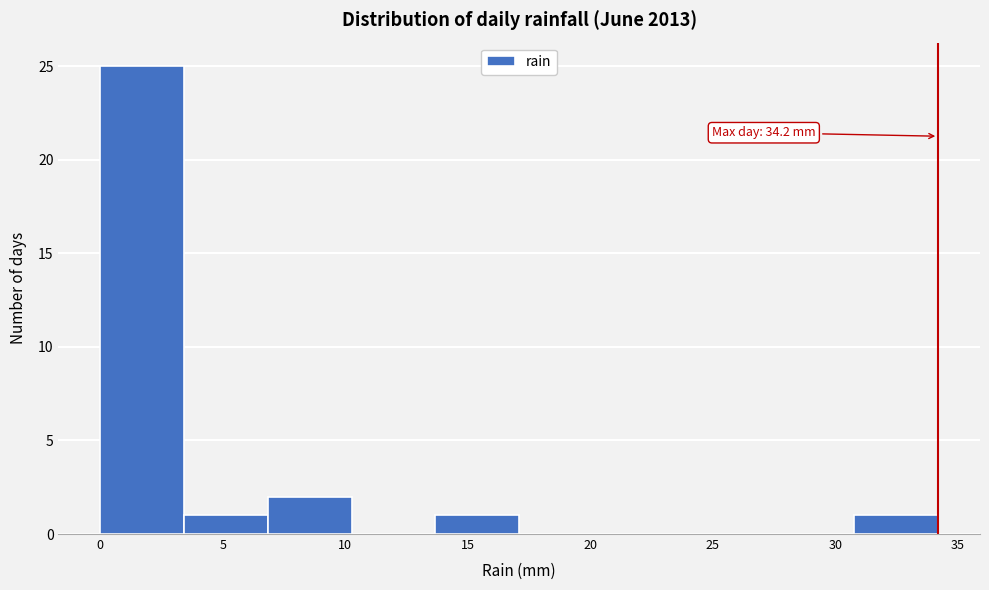

Which range on the x-axis has the tallest bar?

0.0 to 3.5